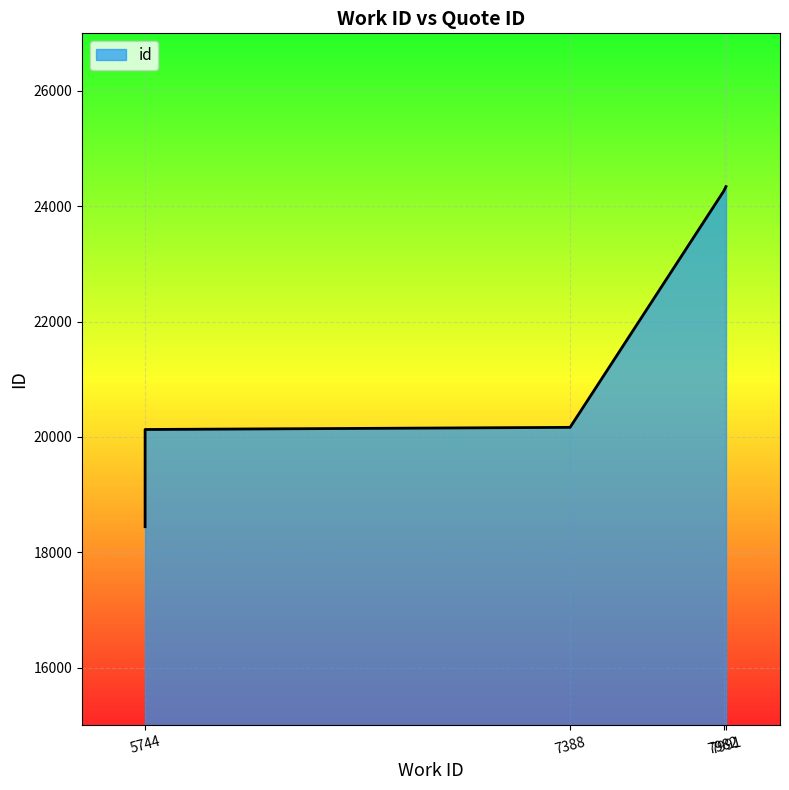

Is it true that the value at 7991 is 11115?

False